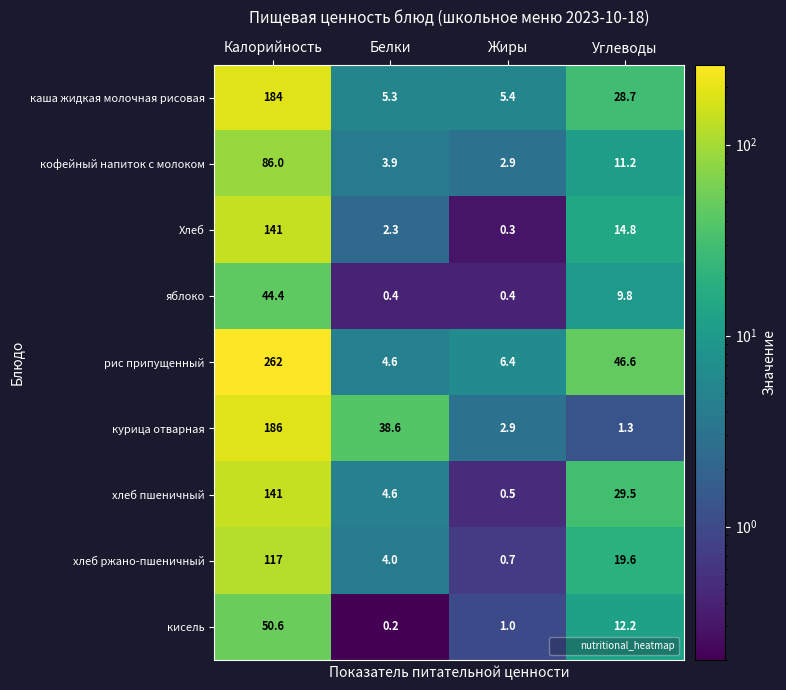

What is the maximum value shown in the chart?

262.0